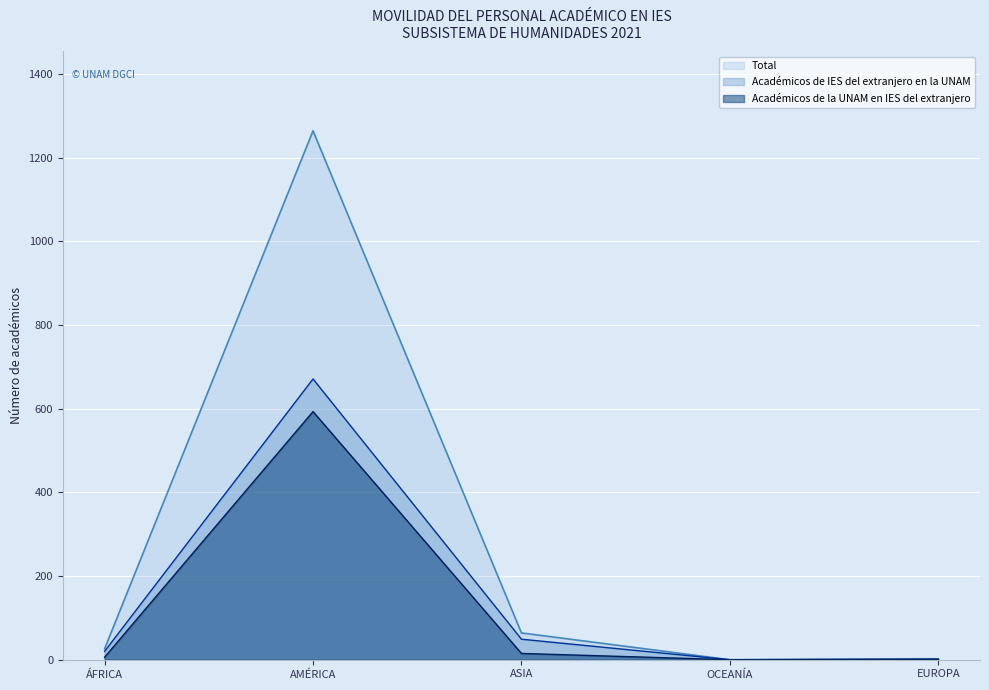

What position from the right is OCEANÍA?

2